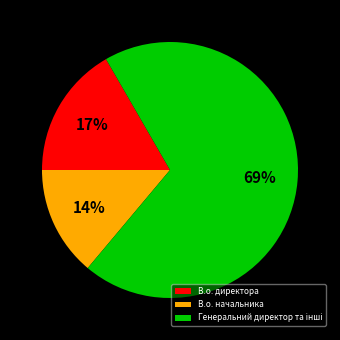

How many slices are in this pie chart?

3